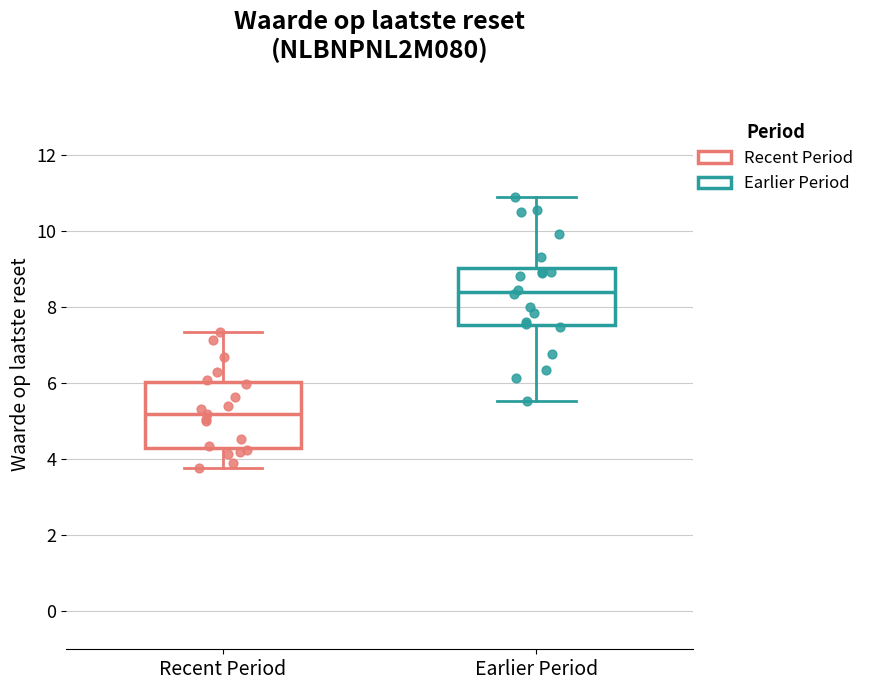

Which box has the lowest median line?

Recent Period